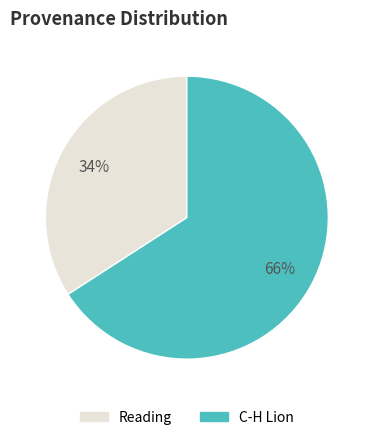

What is the largest slice in the pie chart?

C-H Lion